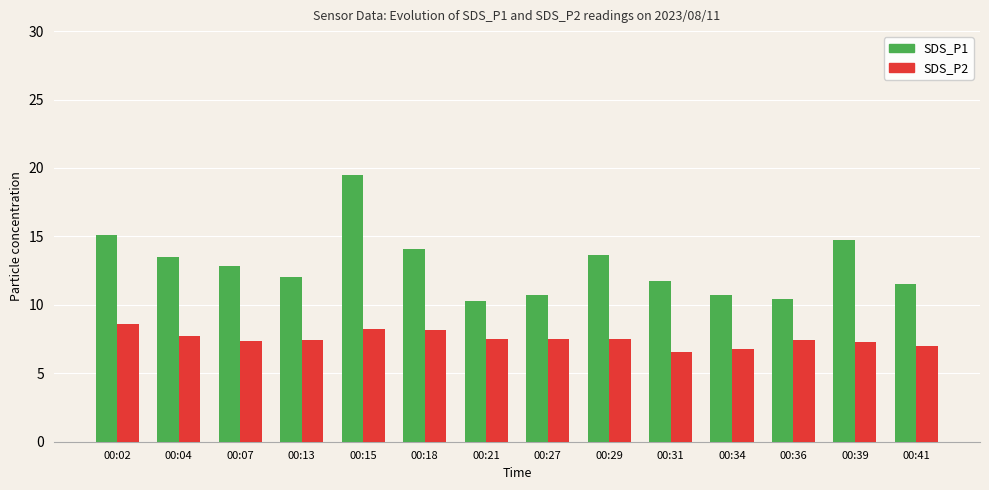

How many bars are there in total?

28